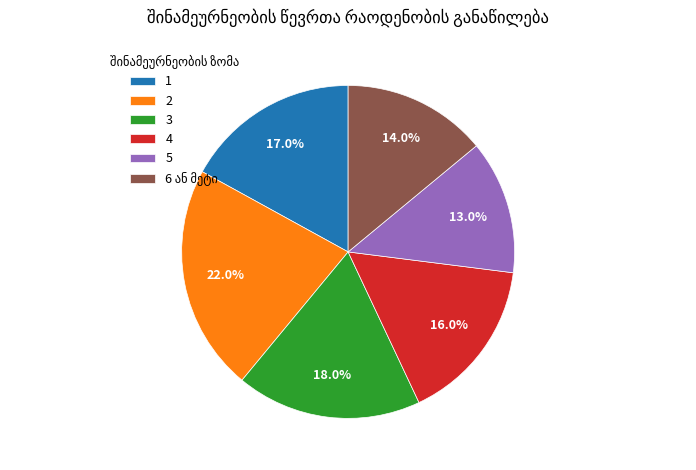

To the nearest percent, what is the difference between the largest and smallest slice percentages?

9%